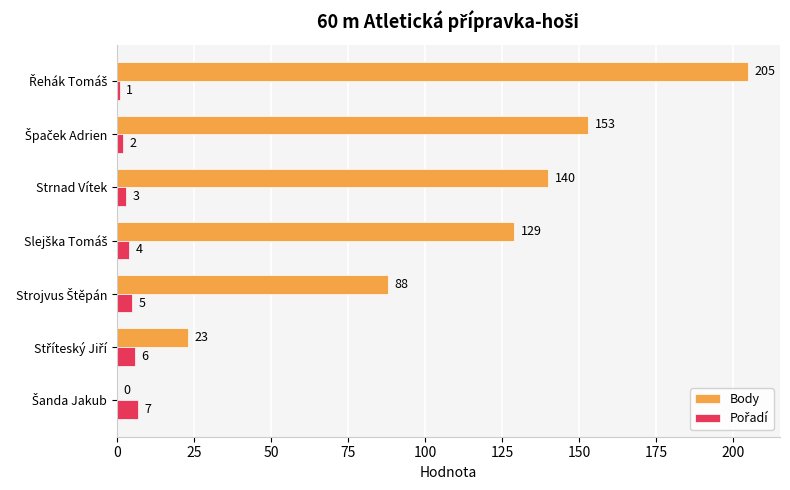

What is the sum of all Body values?

738